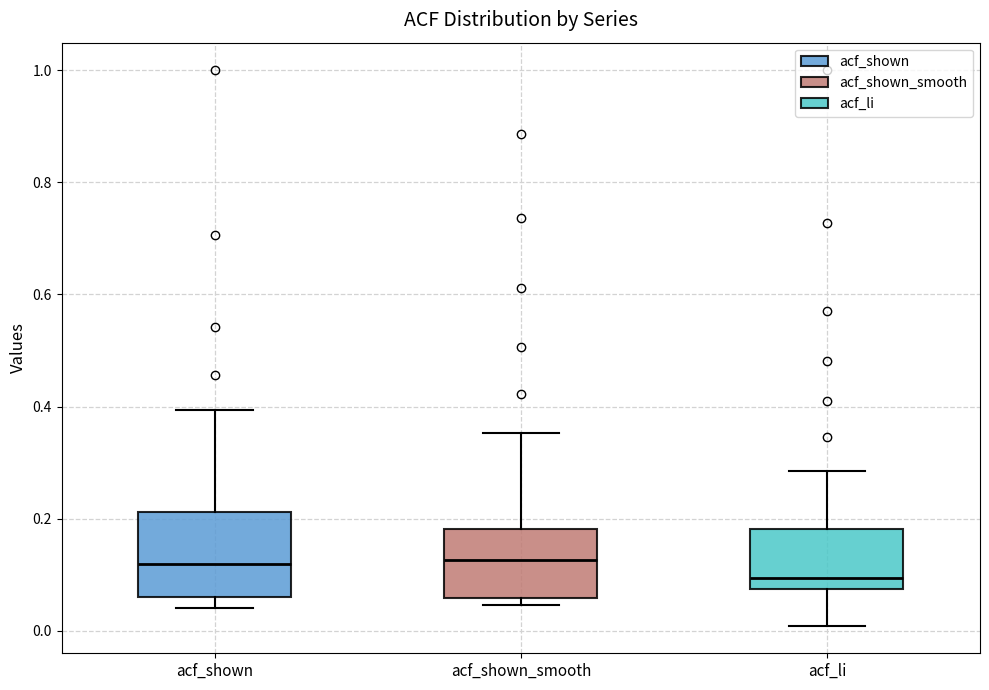

Where is the upper edge of the box for acf_shown on the y-axis? The values are not printed on the chart, so give them approximately, as read against the axis.

0.22